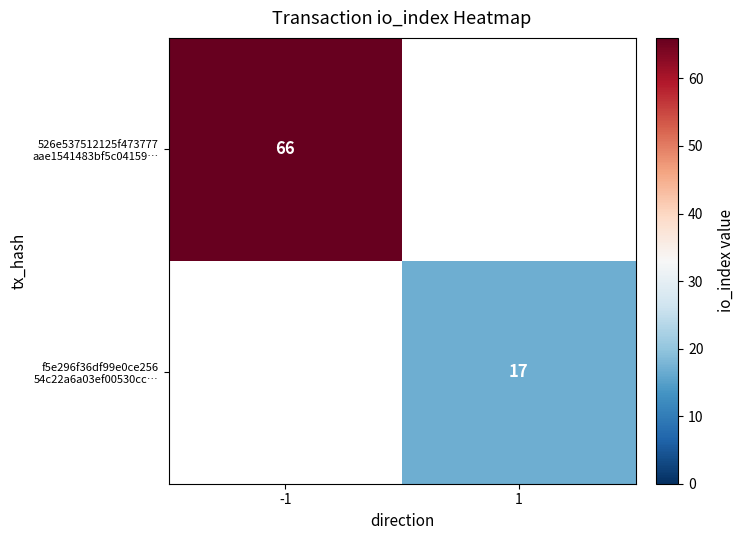

The f5e296f36df99e0ce256 54c22a6a03ef00530cc… series shows 27.0 at 1. True or false?

False